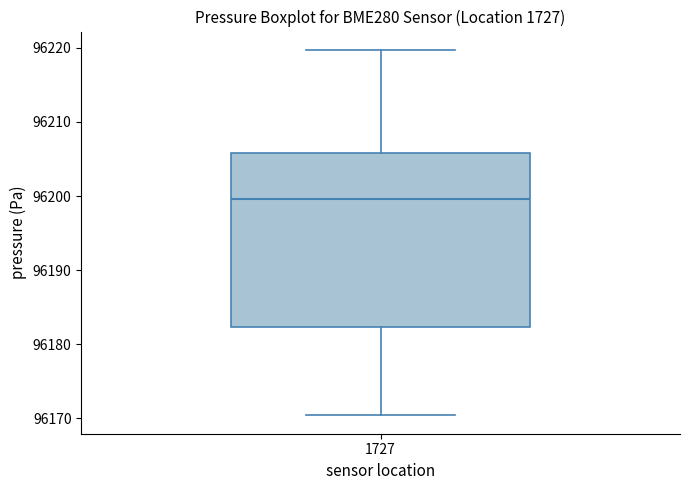

Where is the upper edge of the box at x = 1727 on the y-axis? The values are not printed on the chart, so give them approximately, as read against the axis.

96206